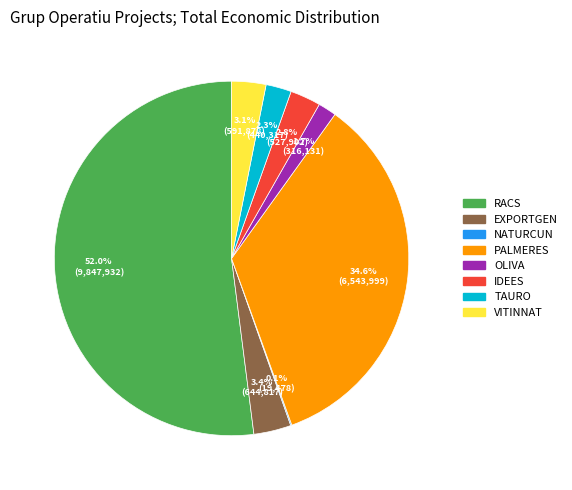

What is the largest slice in the pie chart?

RACS